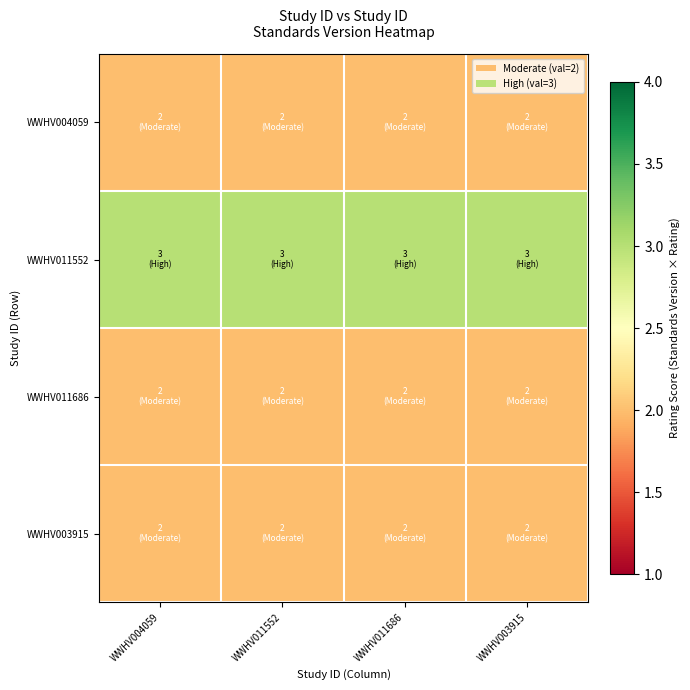

What is the greatest value displayed?

3